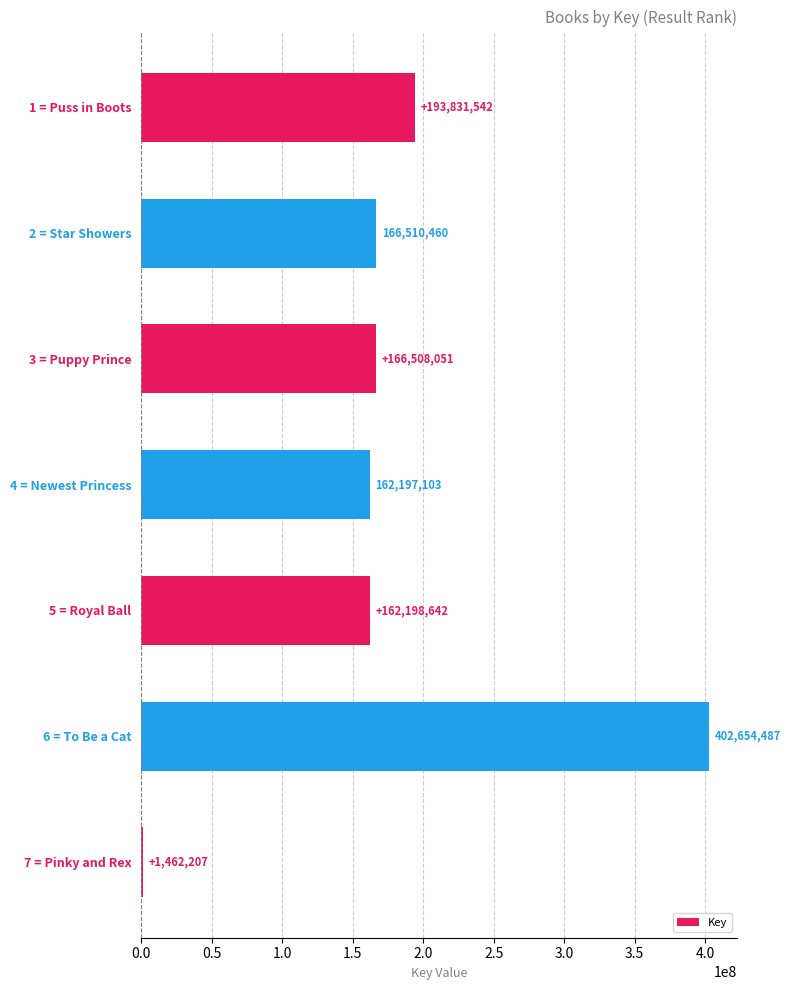

What value does the data have at 6 = To Be a Cat?

402654487